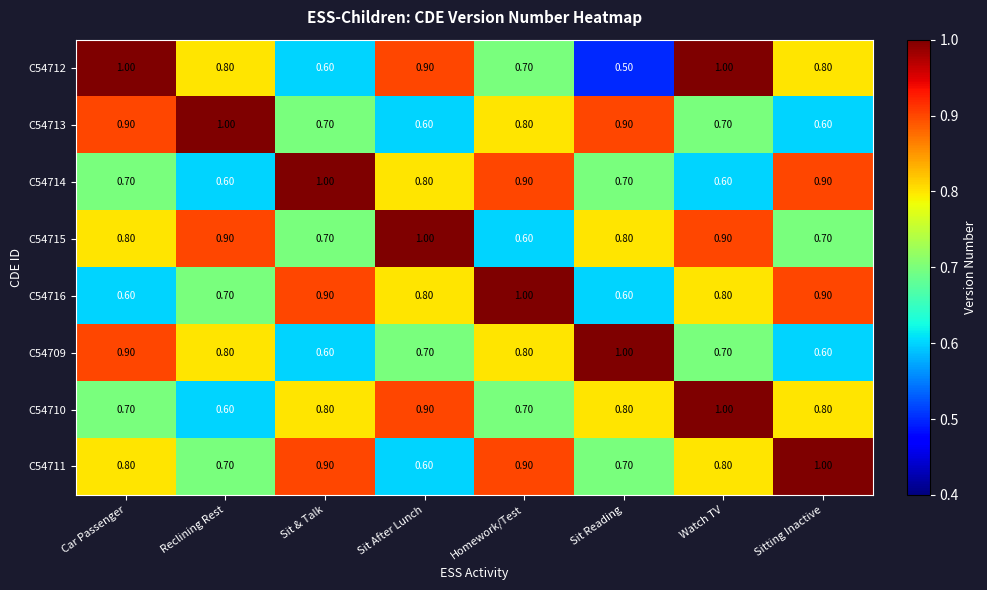

At which label is C54710 closest to 0?

Reclining Rest